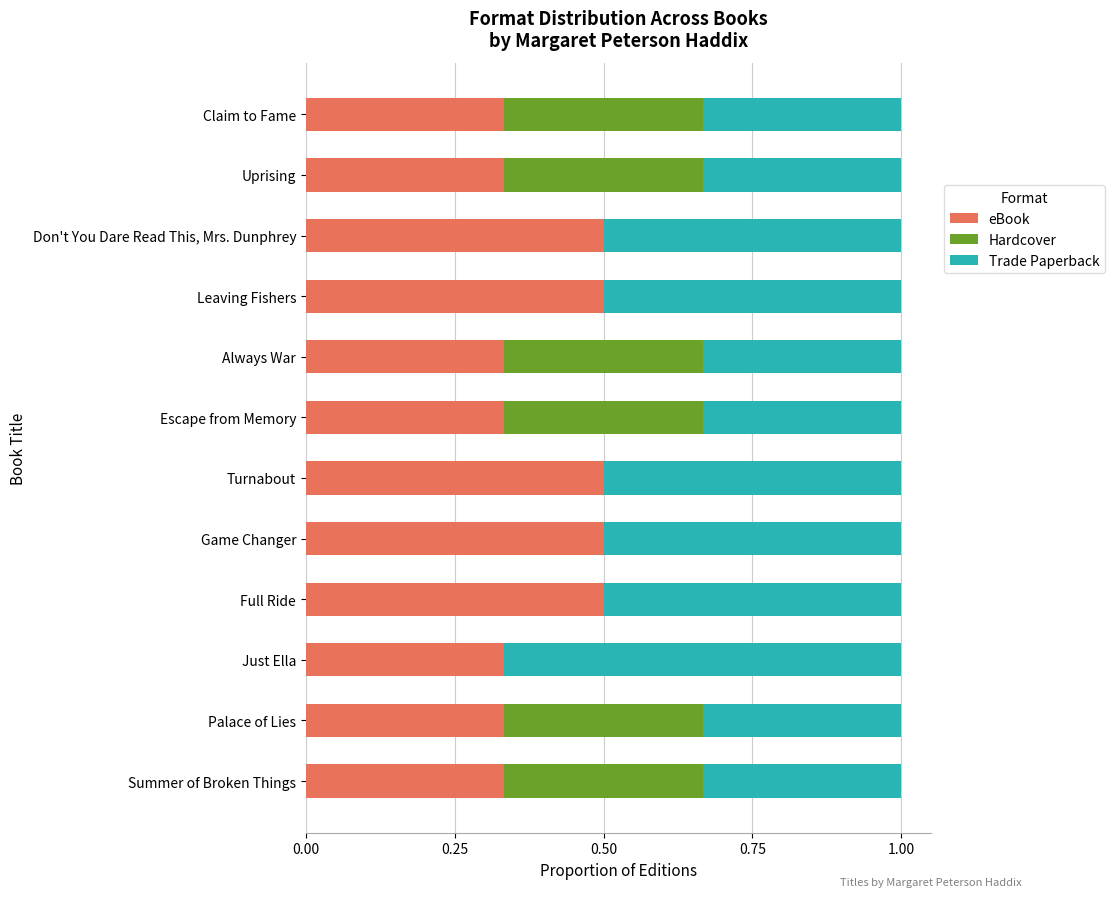

What is the highest value of the eBook series?

0.5